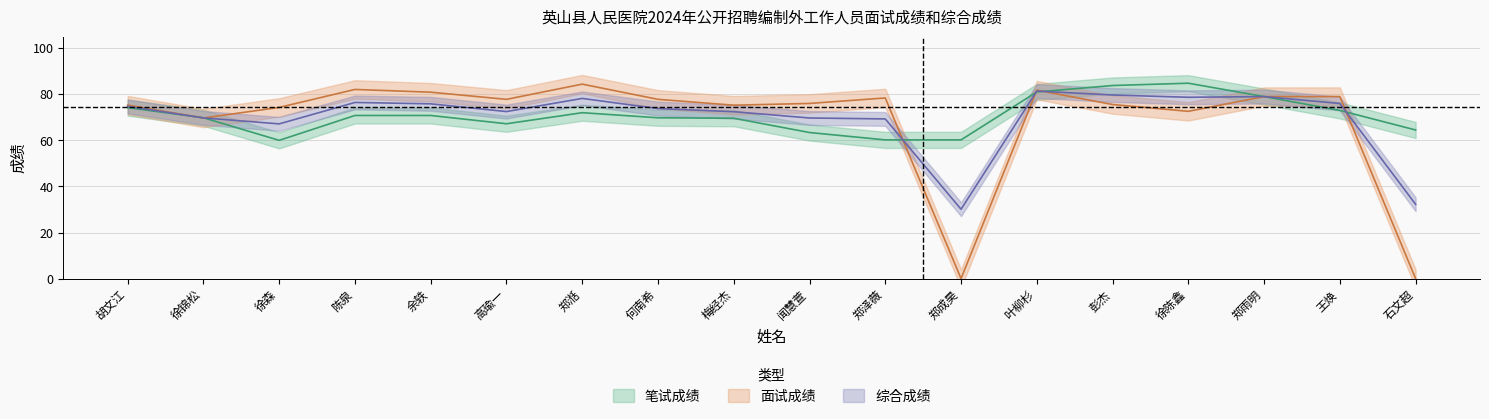

At which label does 笔试成绩 reach its peak?

徐陈鑫